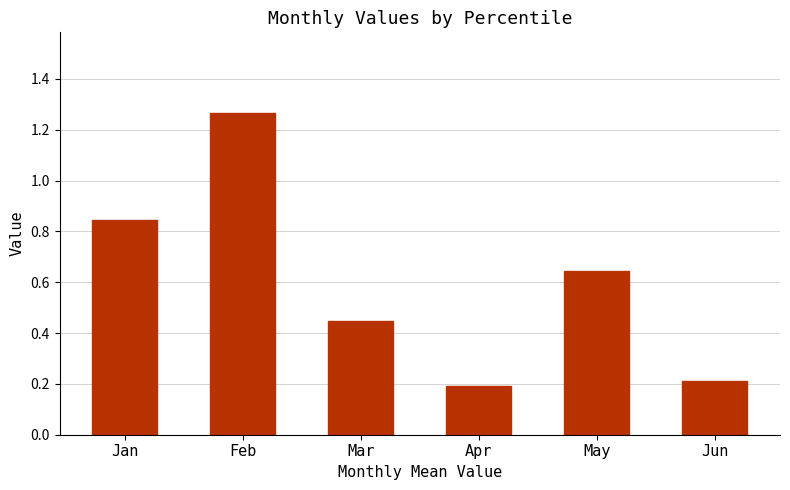

Which label corresponds to the smallest value in the chart?

Apr